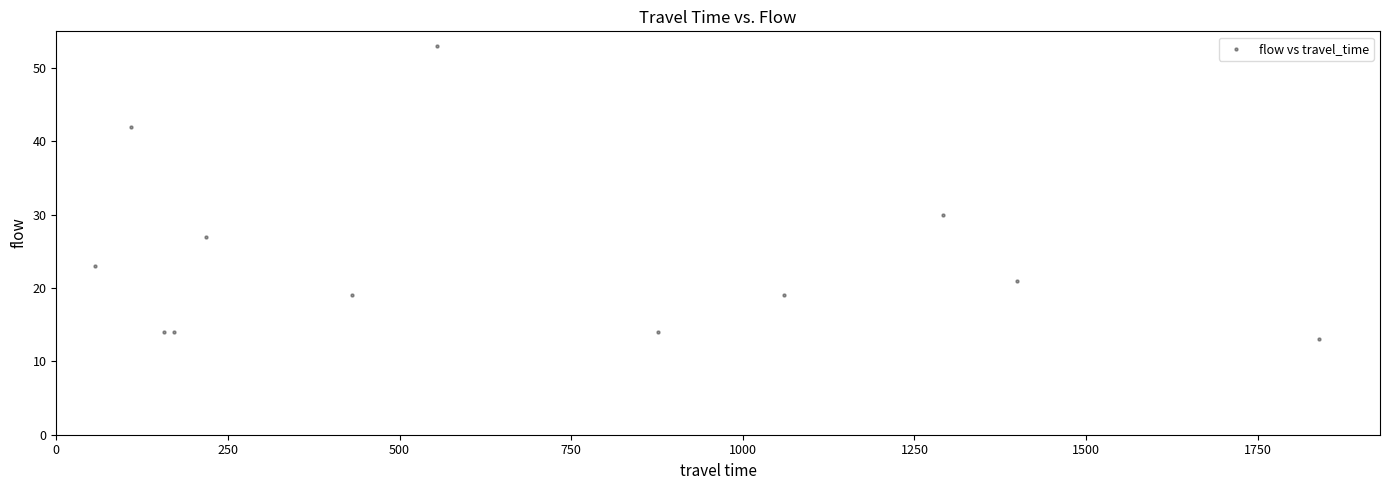

What Y value in the scatter plot is closest to 33?

30